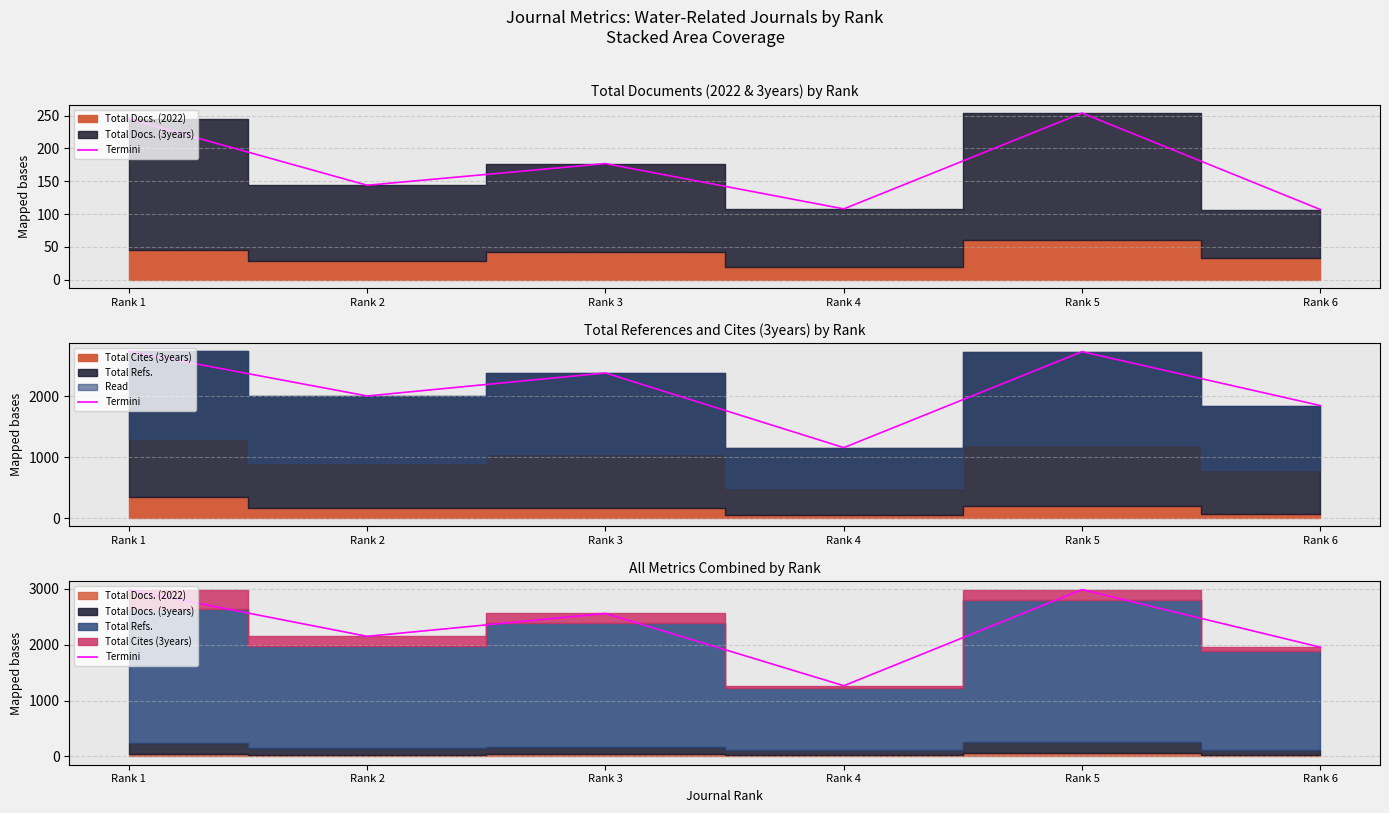

Where does the data first go above 2562?

Rank 1